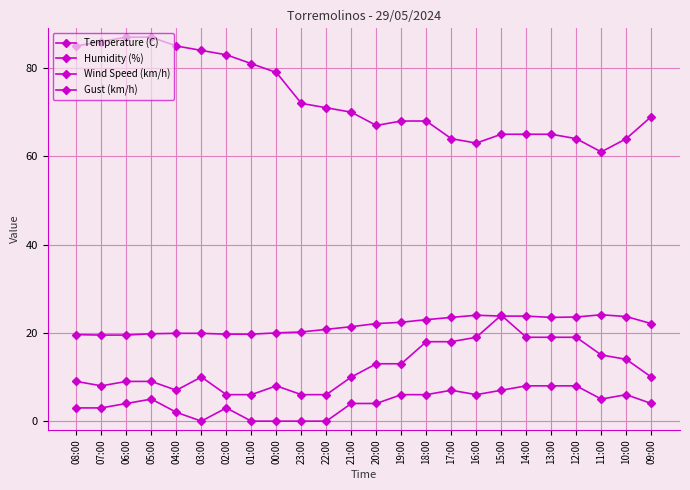

Count the number of data series in this chart.

4